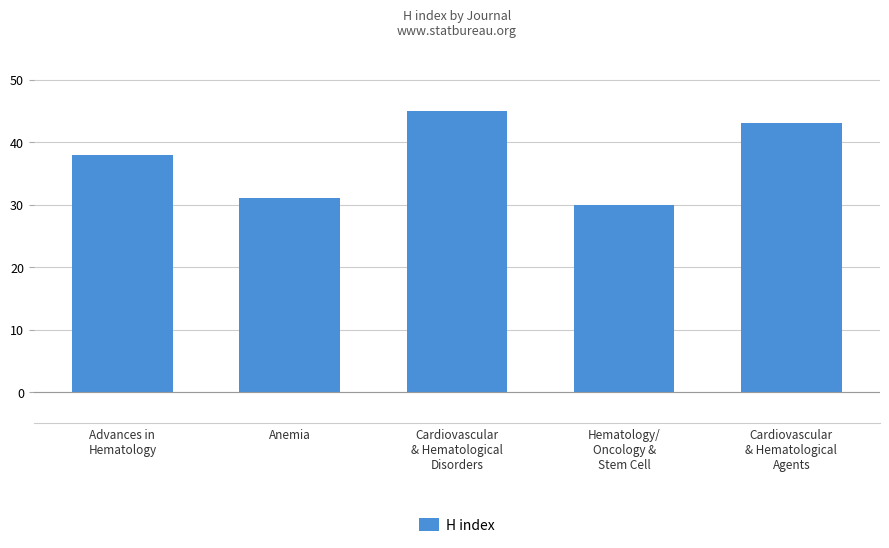

What is the difference between the values at Cardiovascular
& Hematological
Agents and Hematology/
Oncology &
Stem Cell?

13